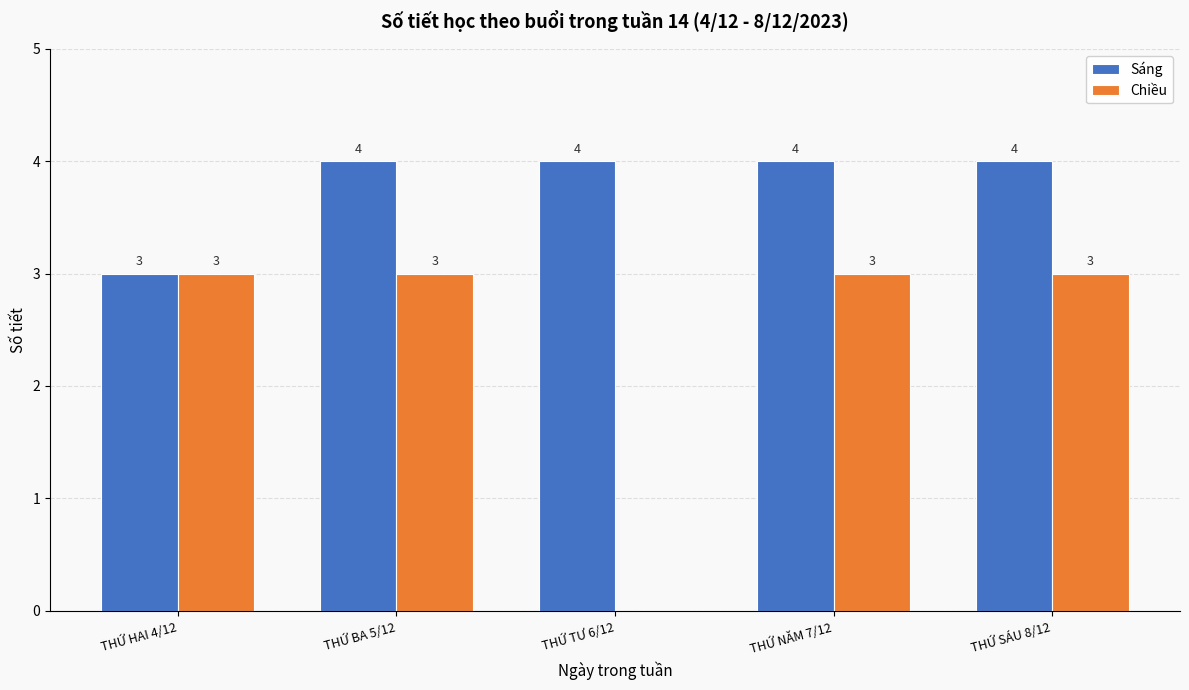

Which series has the largest total across all categories?

Sáng